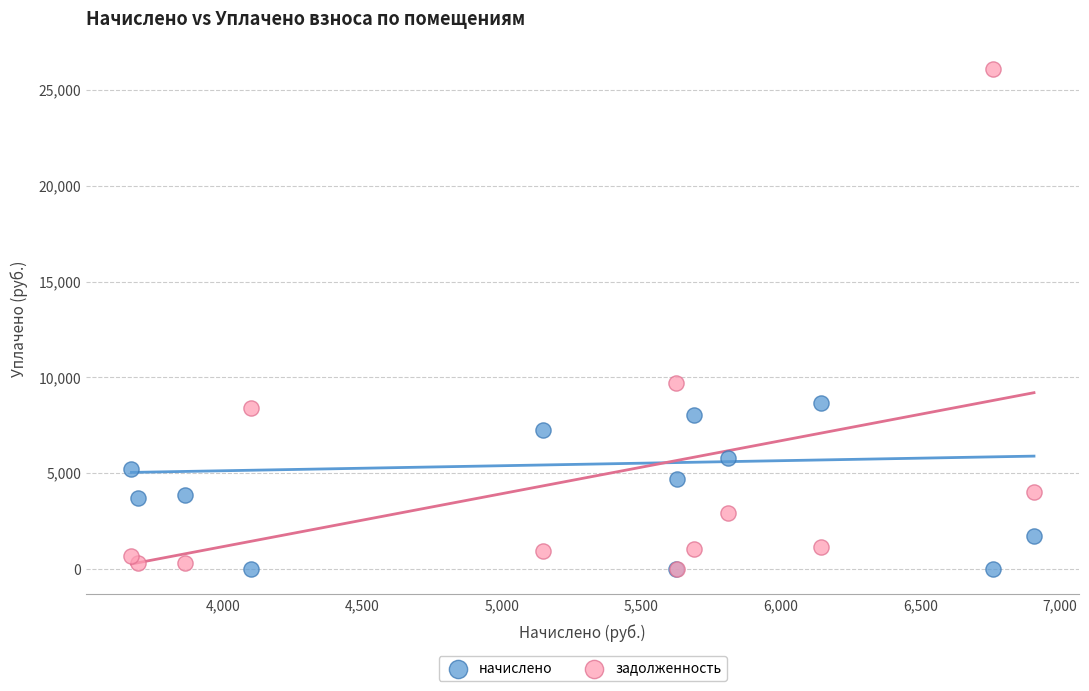

Which series reaches the maximum Y coordinate?

задолженность